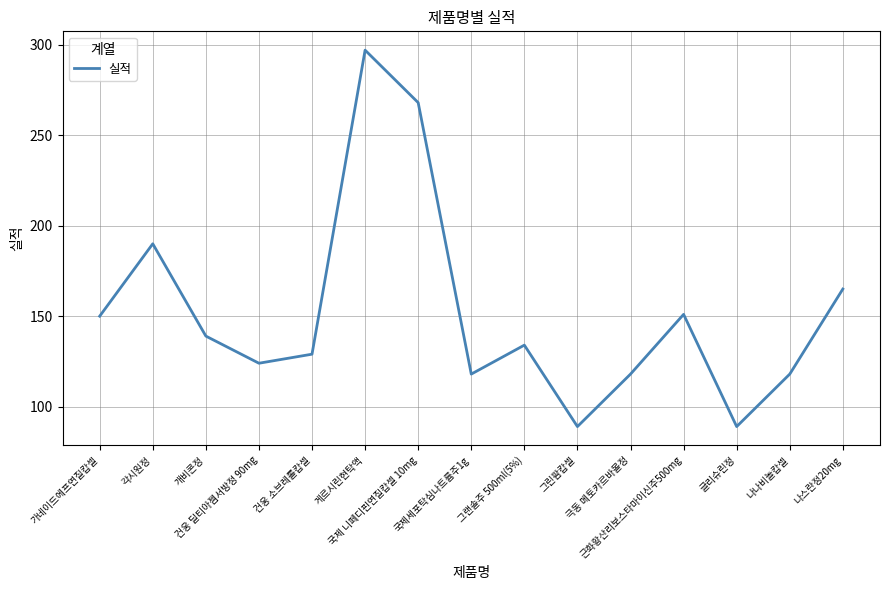

What is the maximum value shown in the chart?

297